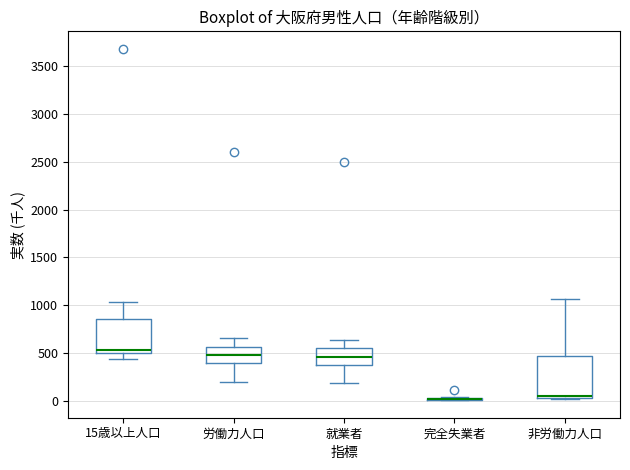

Reading left to right, transcribe this box plot: for each box, give where its median line is, the range the box spans, and where its two whiskers end, as read against the y-axis. The values are not printed on the chart, so give them approximately, as read against the axis.

15歳以上人口: median 550, box 500 to 850, whiskers 450 to 1050
労働力人口: median 500, box 400 to 550, whiskers 200 to 650
就業者: median 450, box 350 to 550, whiskers 200 to 650
完全失業者: box collapsed to a line at 0, whiskers 0 to 50
非労働力人口: median 50 (just above the box's lower edge), box 50 to 450, whiskers 50 to 1050